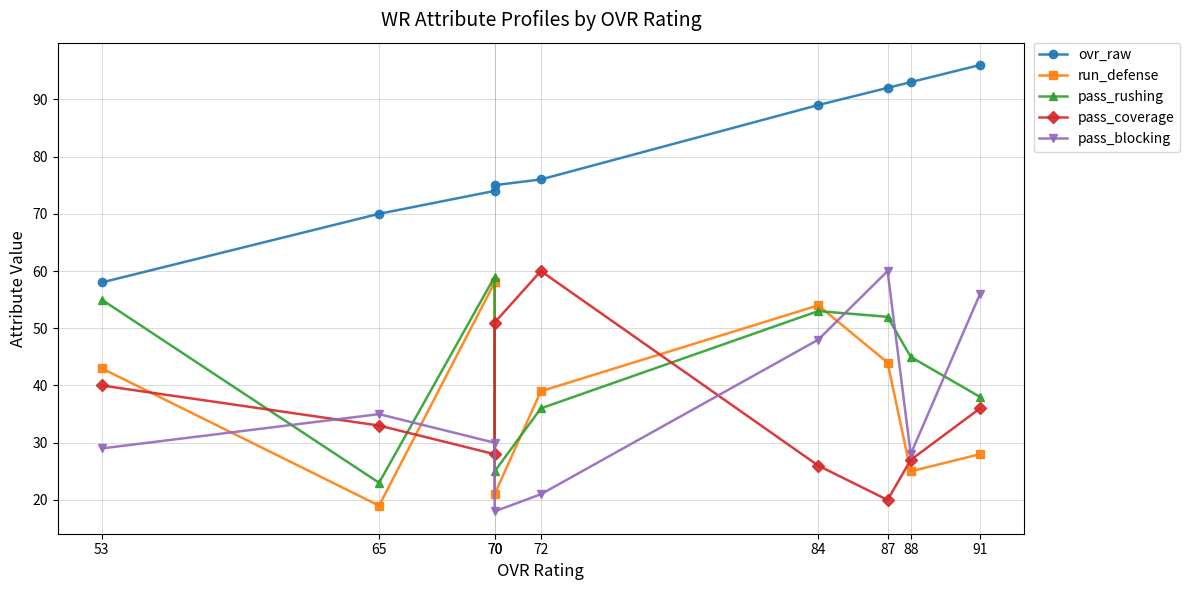

True or false: ovr_raw has a value of 146 at 87.

False